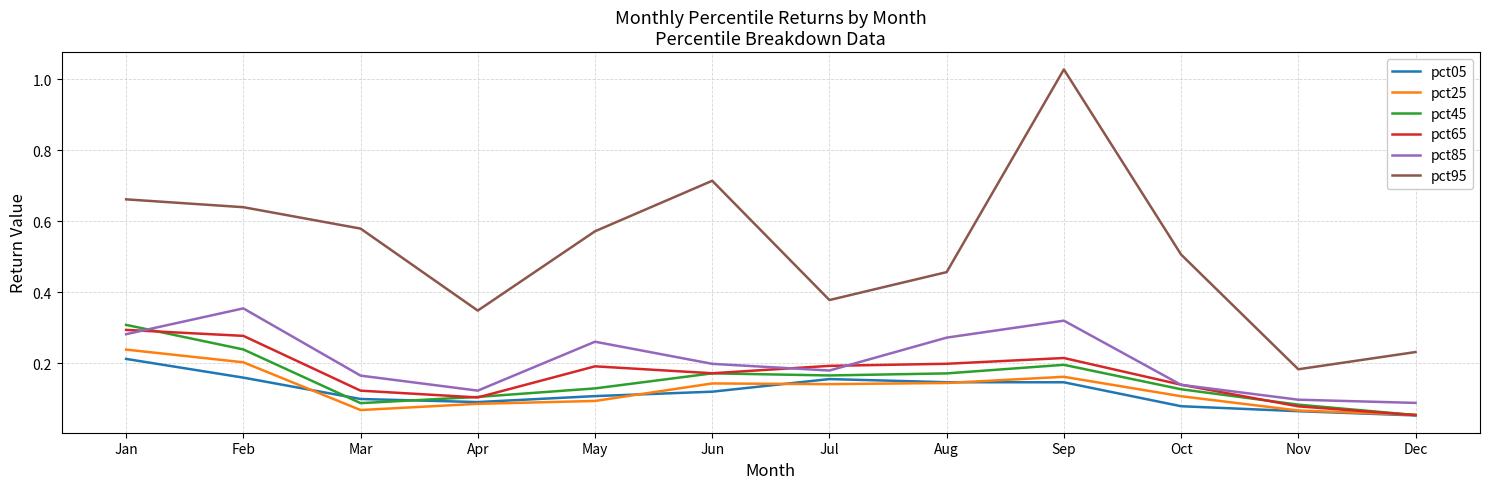

Is the value of pct85 at Jun greater than the value of pct45 at Oct?

Yes